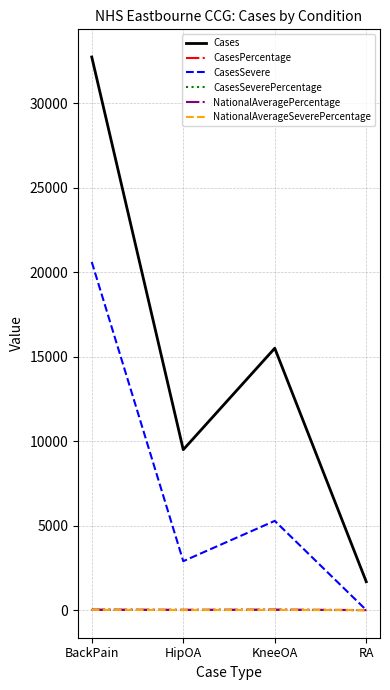

True or false: NationalAverageSeverePercentage has a value of 0.0 at RA.

True